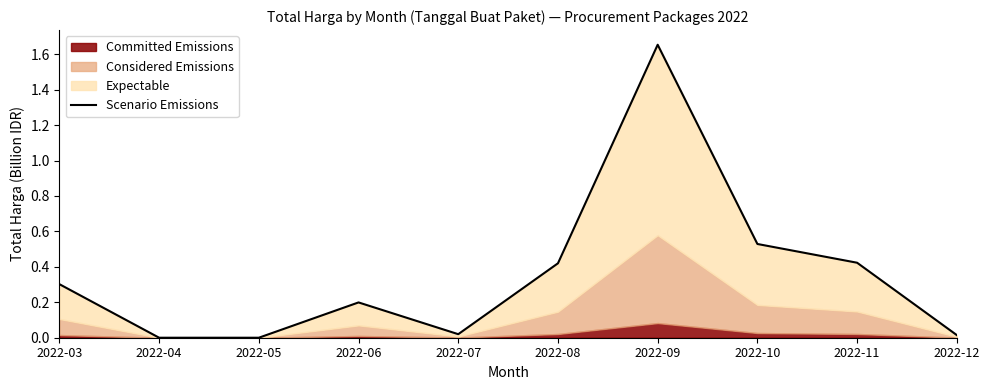

Reading left to right, transcribe all the data shown in this chart.

0.3	0.0	0.0	0.2	0.0	0.4	1.7	0.5	0.4	0.0